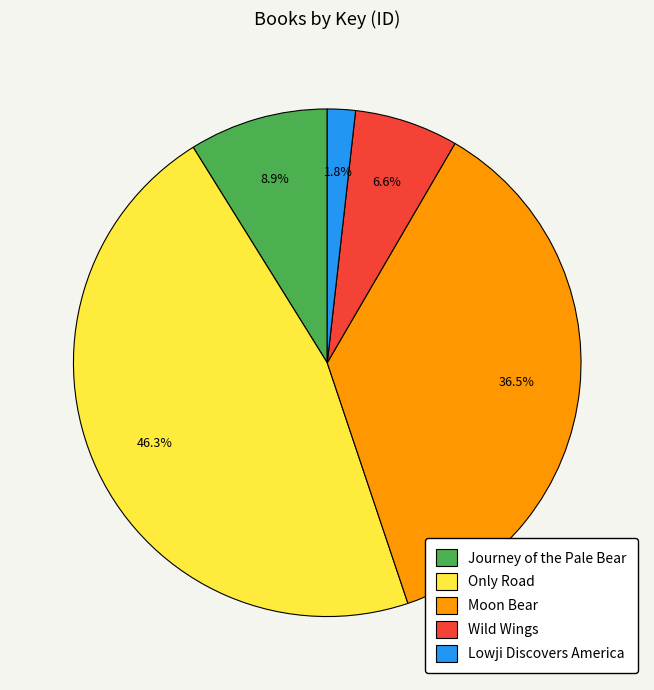

Which has a higher value, Only Road or Lowji Discovers America?

Only Road